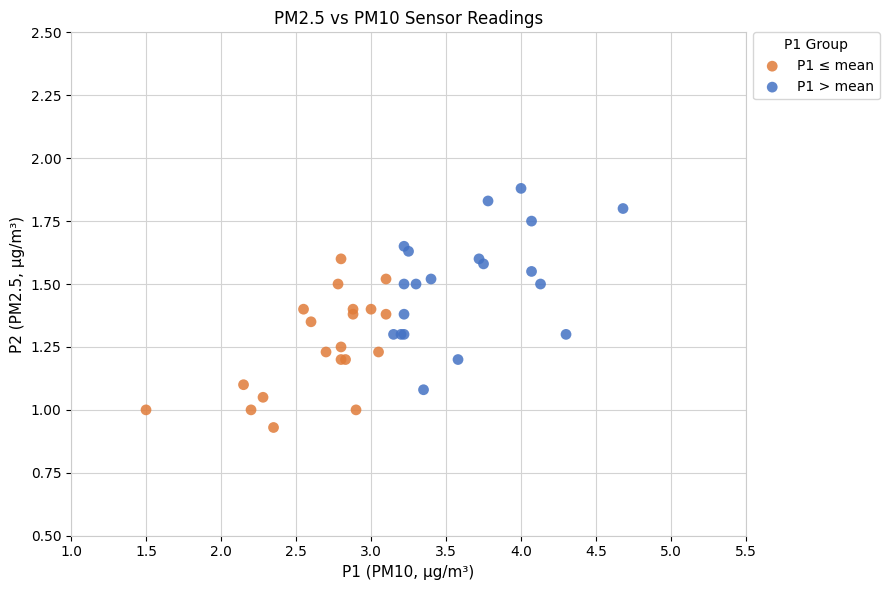

Which series reaches the maximum Y coordinate?

P1 > mean